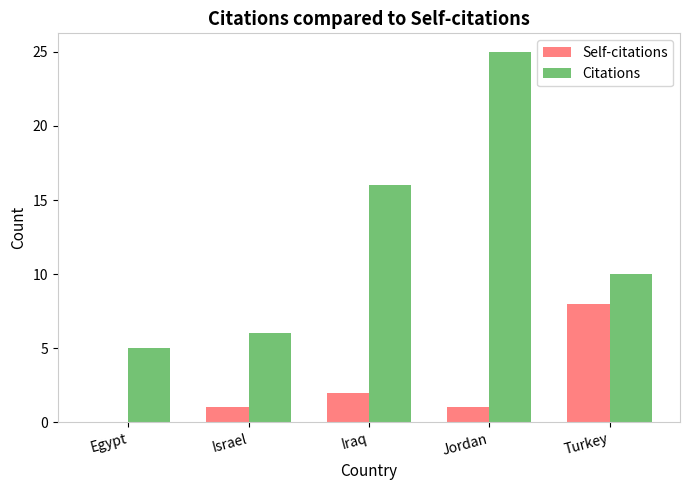

Which category has the highest value across all series?

Jordan